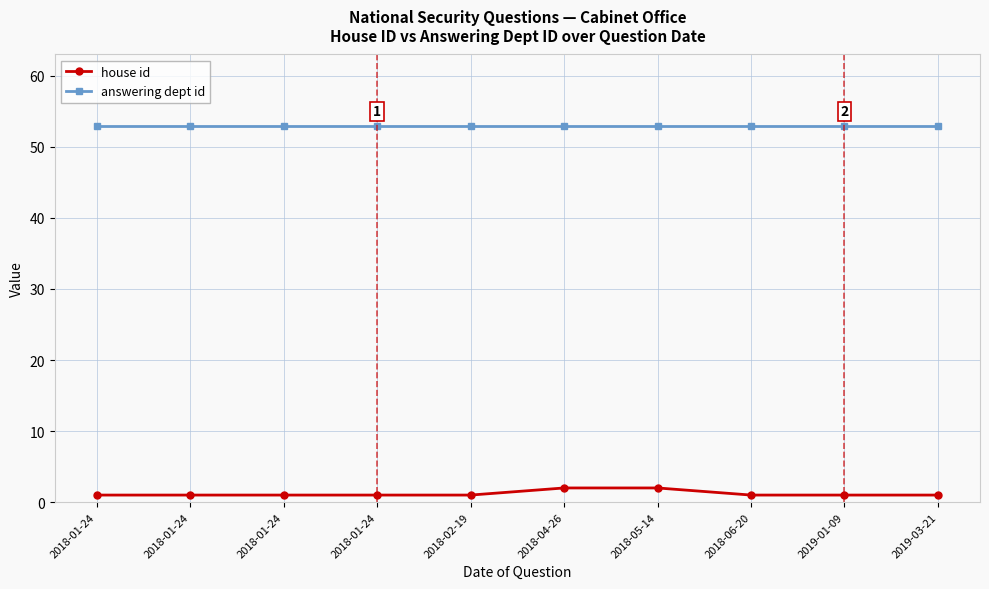

Rank the categories by house id value from lowest to highest.

2018-01-24, 2018-01-24, 2018-01-24, 2018-01-24, 2018-02-19, 2018-06-20, 2019-01-09, 2019-03-21, 2018-04-26, 2018-05-14